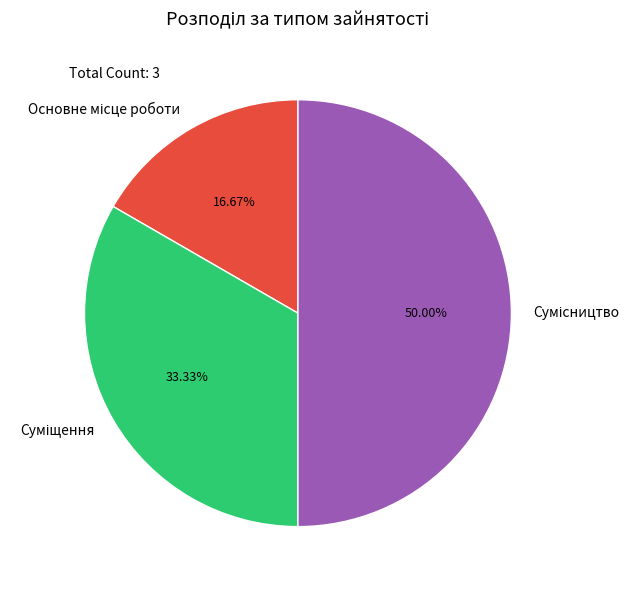

How many slices are in this pie chart?

3